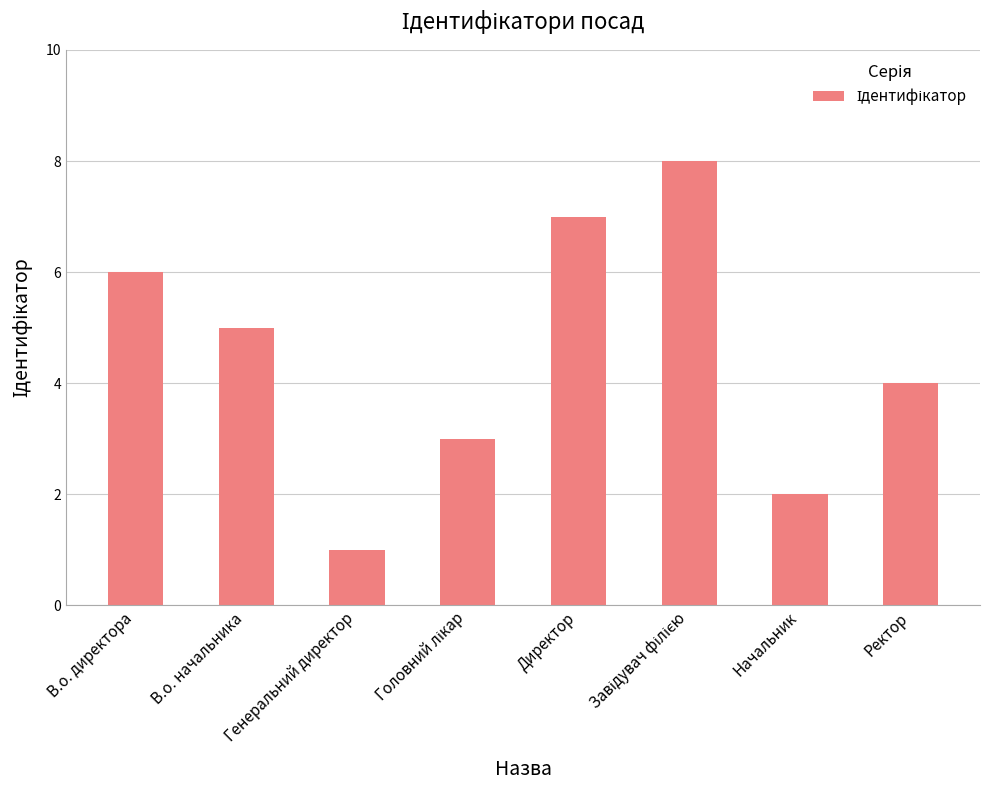

What is the sum of the values at Ректор and В.о. начальника?

9